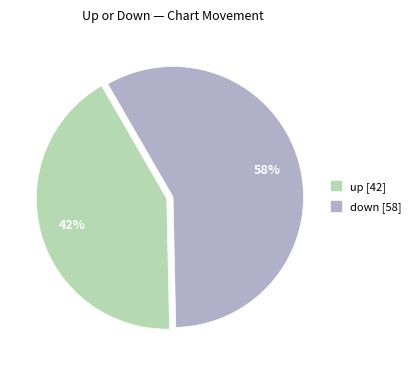

Which category has the biggest portion of the pie?

down